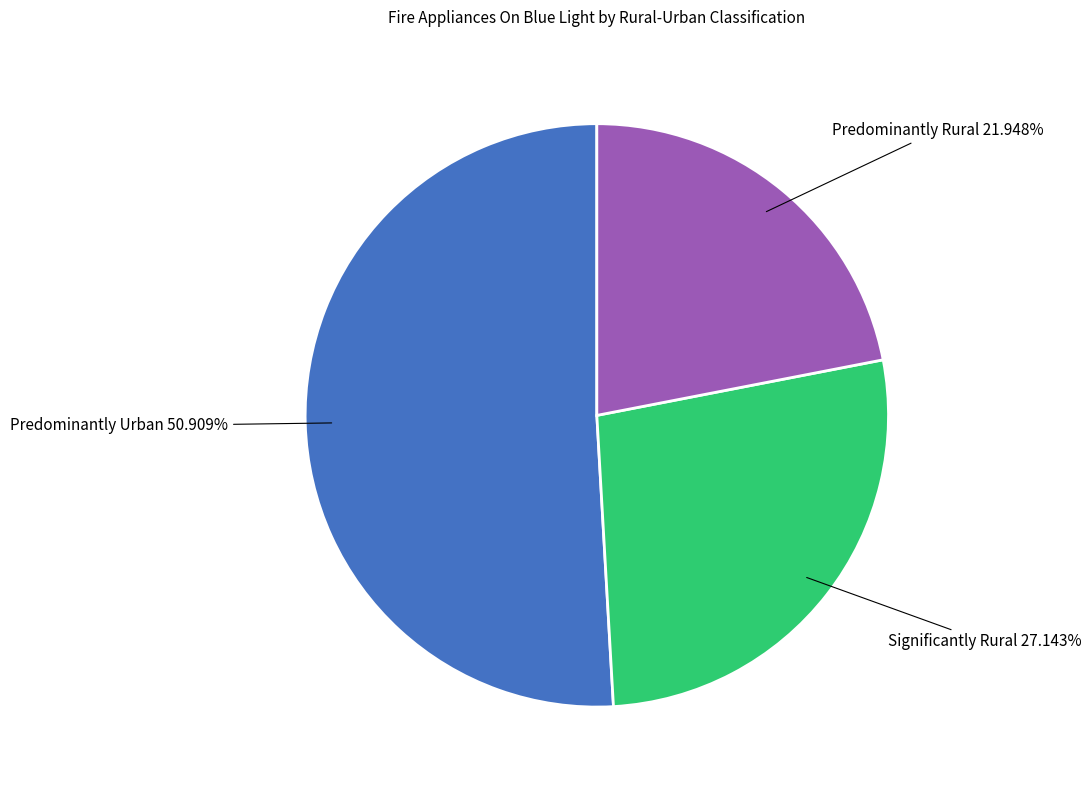

How many segments does this pie chart have?

3